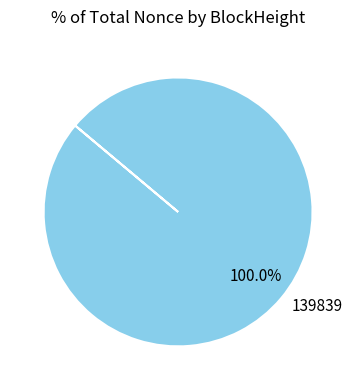

What is the majority slice?

139839